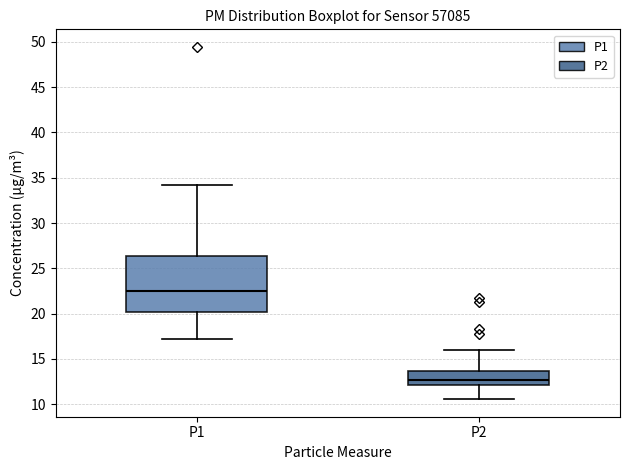

Where does the upper whisker of the box for P2 end on the y-axis? The values are not printed on the chart, so give them approximately, as read against the axis.

16.0